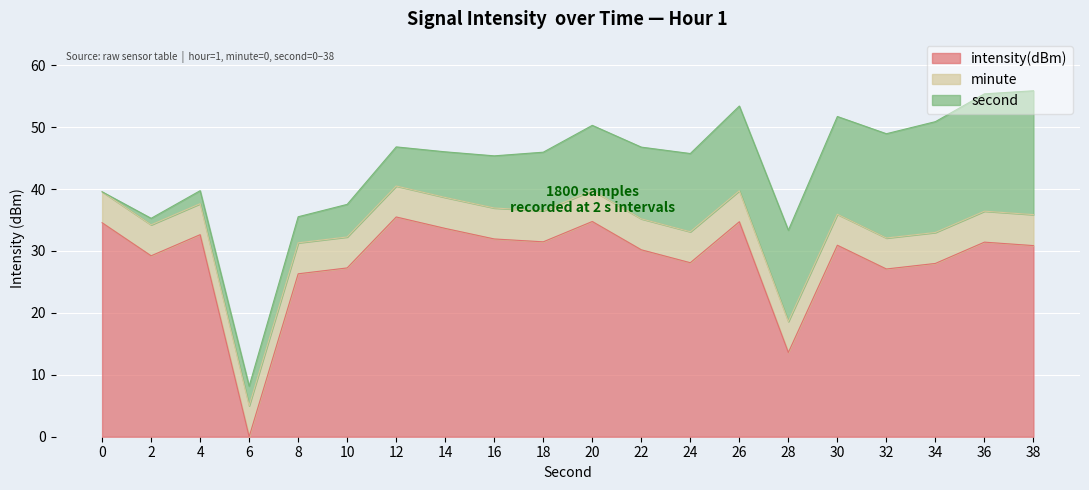

Which label corresponds to the largest value in the chart?

12